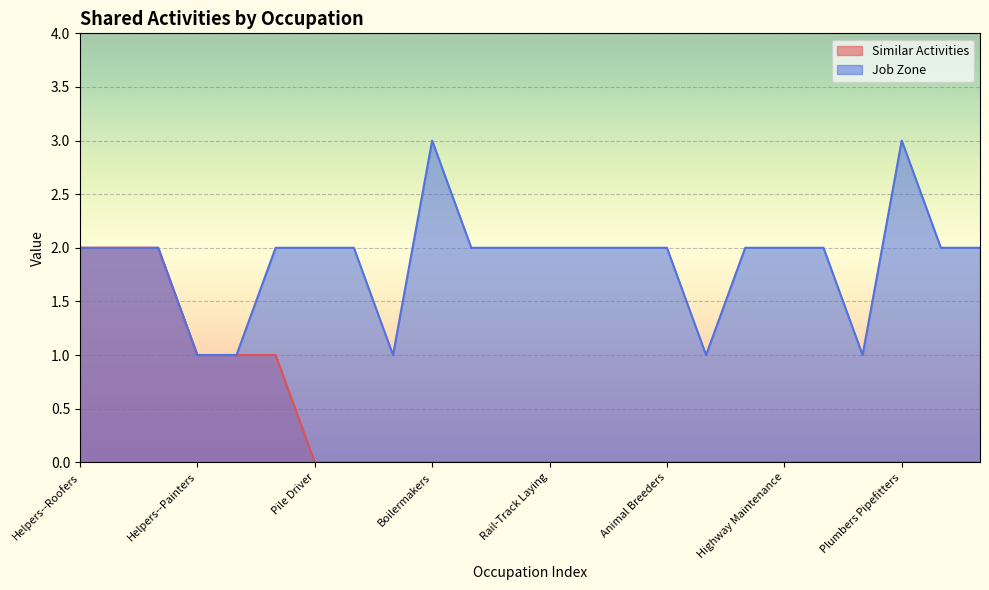

The value of Job Zone at Highway Maintenance is 2. True or false?

True